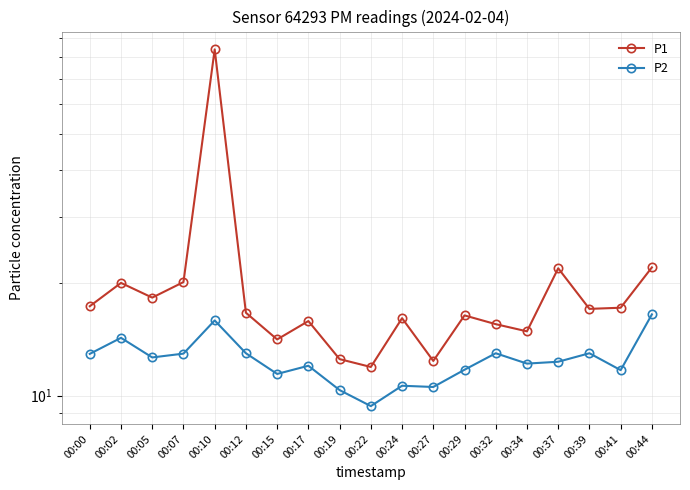

What is the sum of all P1 values?

384.1